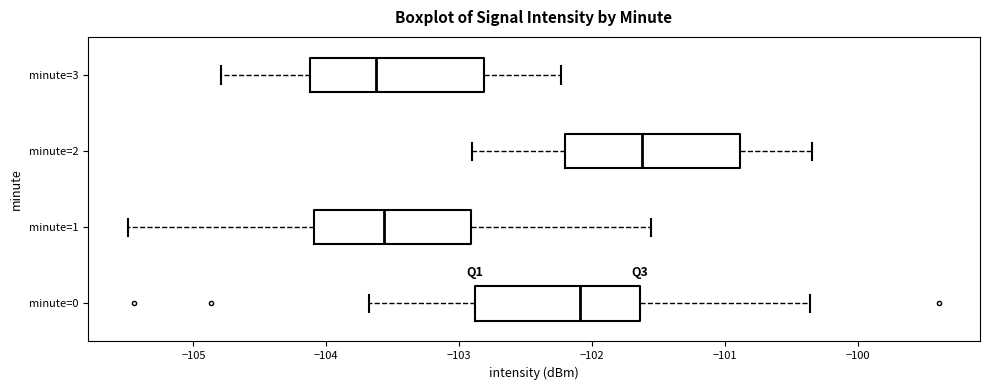

Reading bottom to top, transcribe this box plot: for each box, give where its median line is, the range the box spans, and where its two whiskers end, as read against the x-axis. The values are not printed on the chart, so give them approximately, as read against the axis.

minute=0: median -102.1, box -102.9 to -101.6, whiskers -103.7 to -100.4
minute=1: median -103.6, box -104.1 to -102.9, whiskers -105.5 to -101.6
minute=2: median -101.6, box -102.2 to -100.9, whiskers -102.9 to -100.3
minute=3: median -103.6, box -104.1 to -102.8, whiskers -104.8 to -102.2